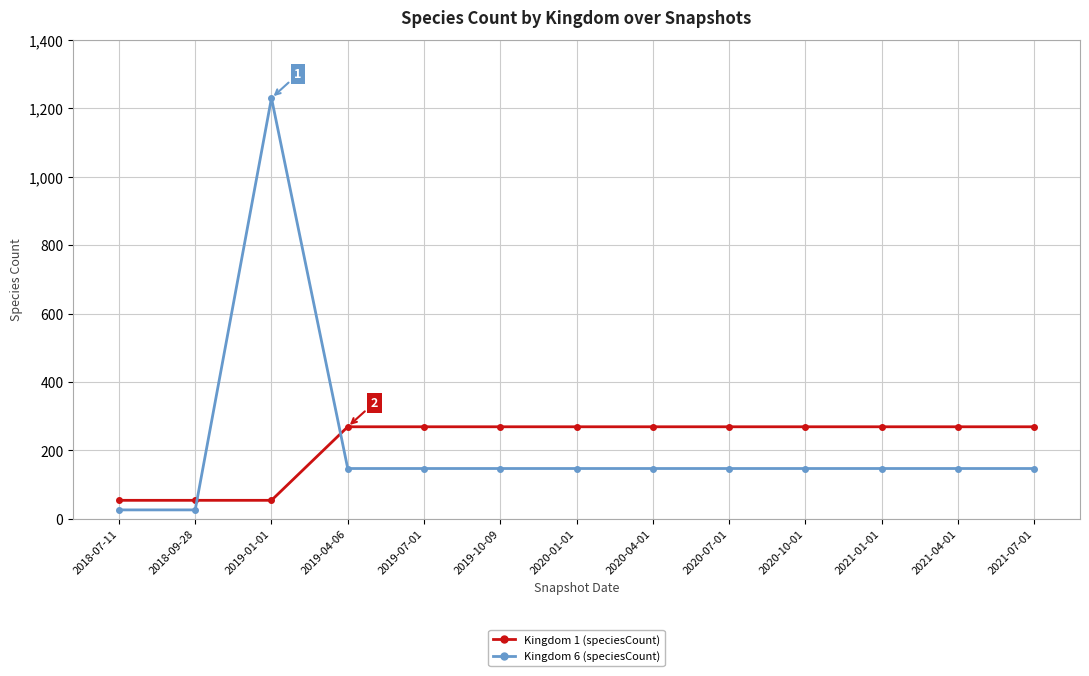

How many distinct data groups are displayed?

2